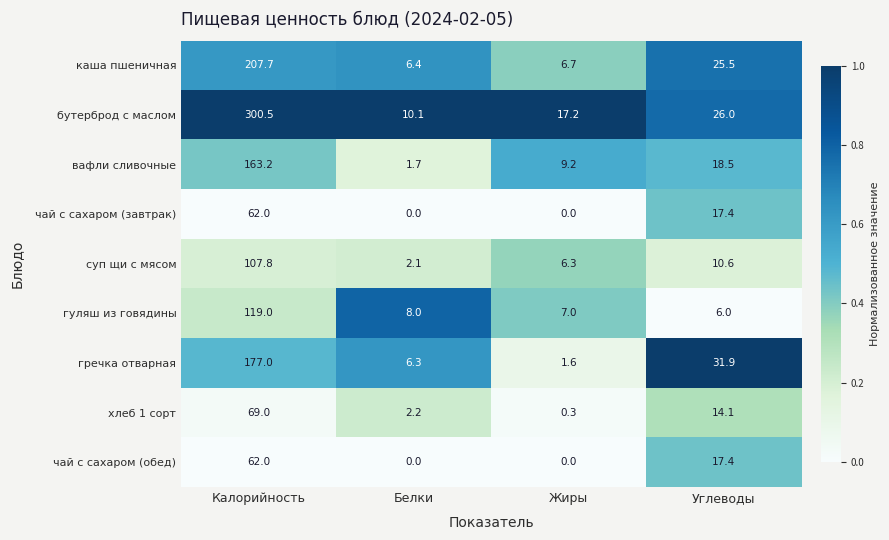

List the labels in order of хлеб 1 сорт value, largest first.

Калорийность, Углеводы, Белки, Жиры